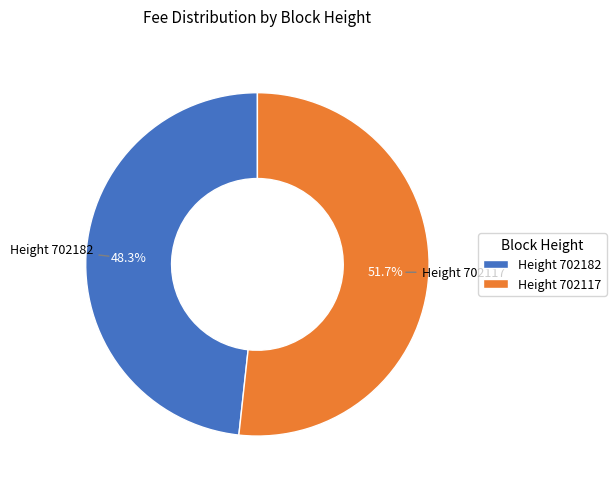

To the nearest percent, what is the average slice percentage?

50%